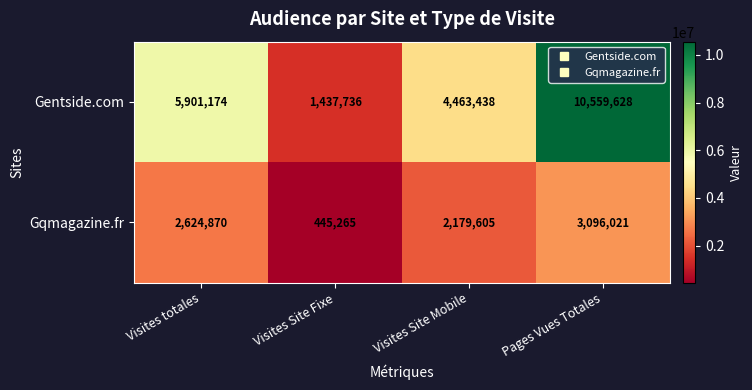

Is it true that Gentside.com equals 1437736 at Visites Site Fixe?

True